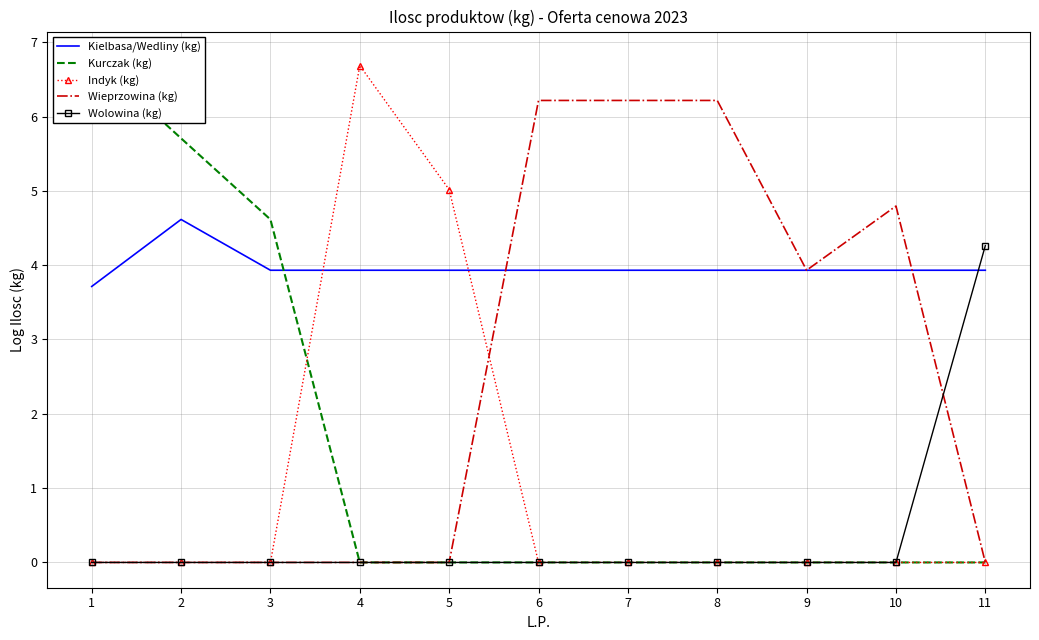

Between 2 and 6, which series saw the biggest shift?

Wieprzowina (kg)